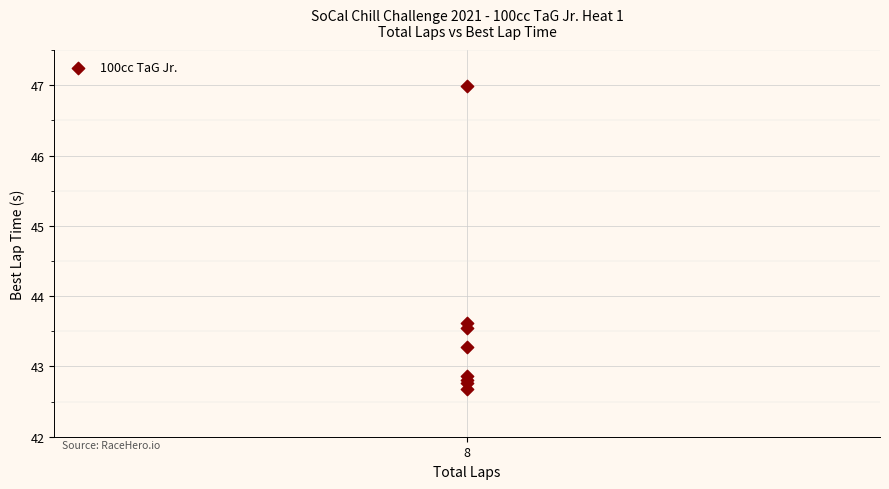

What Y value in the scatter plot is closest to 44?

43.6